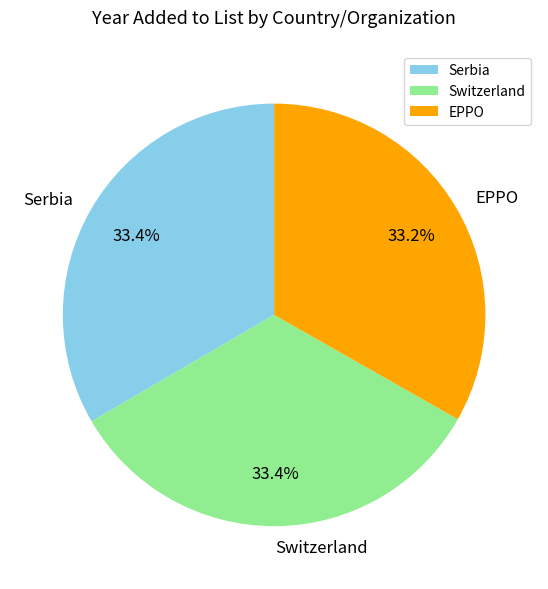

Approximately how many times larger is the value at Serbia compared to Switzerland?

1.0